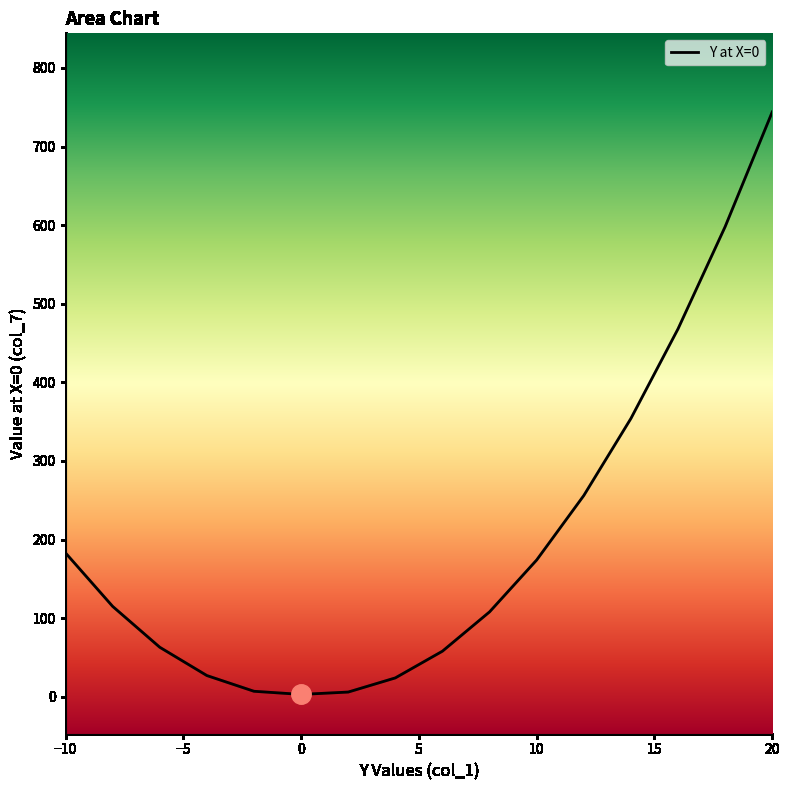

What is the greatest value displayed?

744